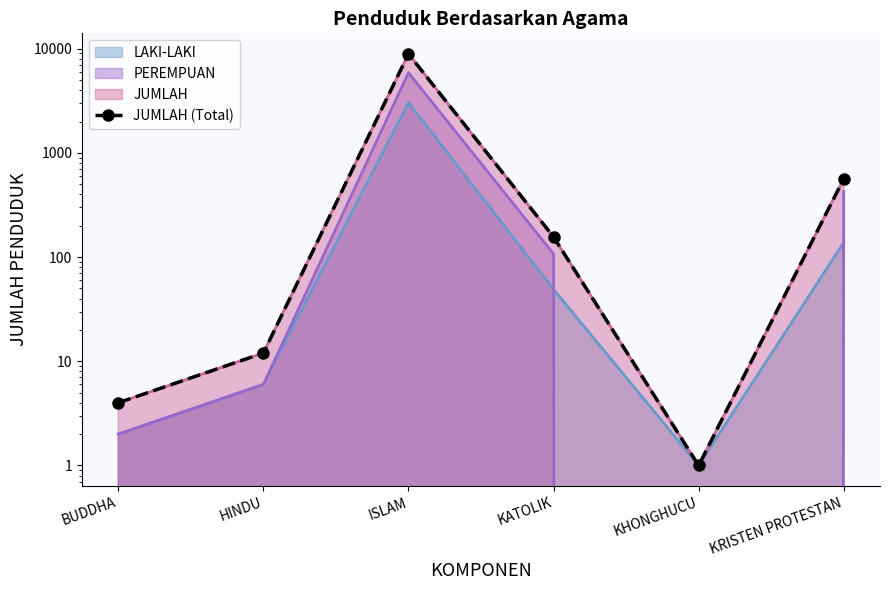

At which label is the value closest to 4456?

KRISTEN PROTESTAN